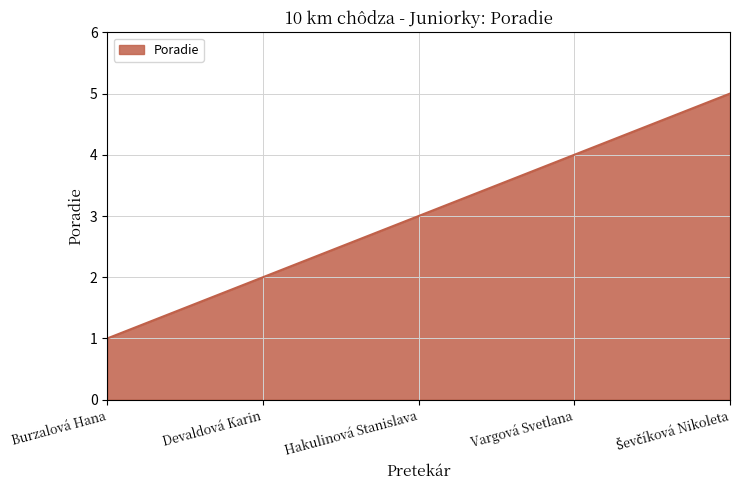

What is the maximum value shown in the chart?

5